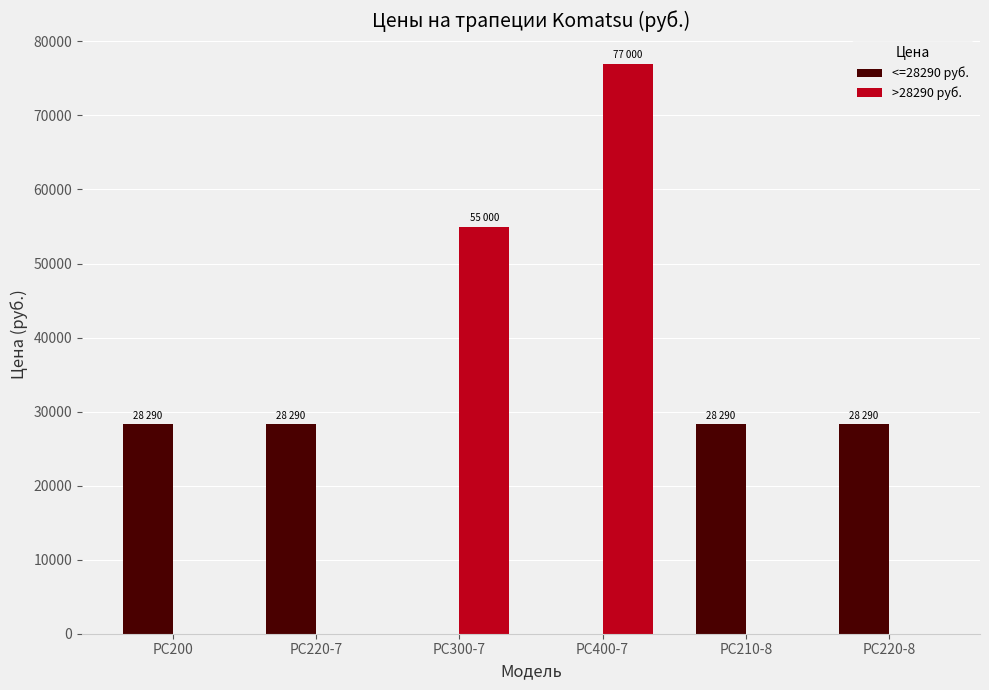

Is the value of <=28290 руб. at PC200 greater than the value of >28290 руб. at PC200?

Yes